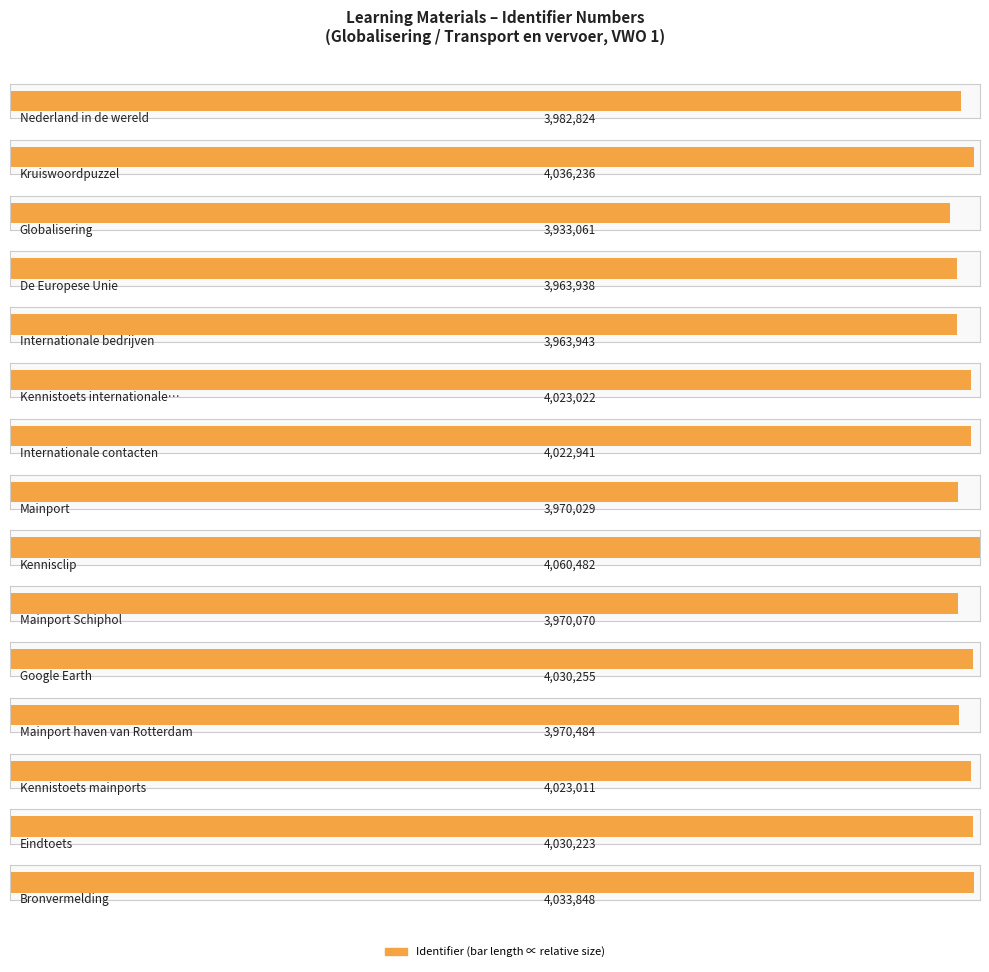

Where is the data nearest to the value 3996771?

Nederland in de wereld